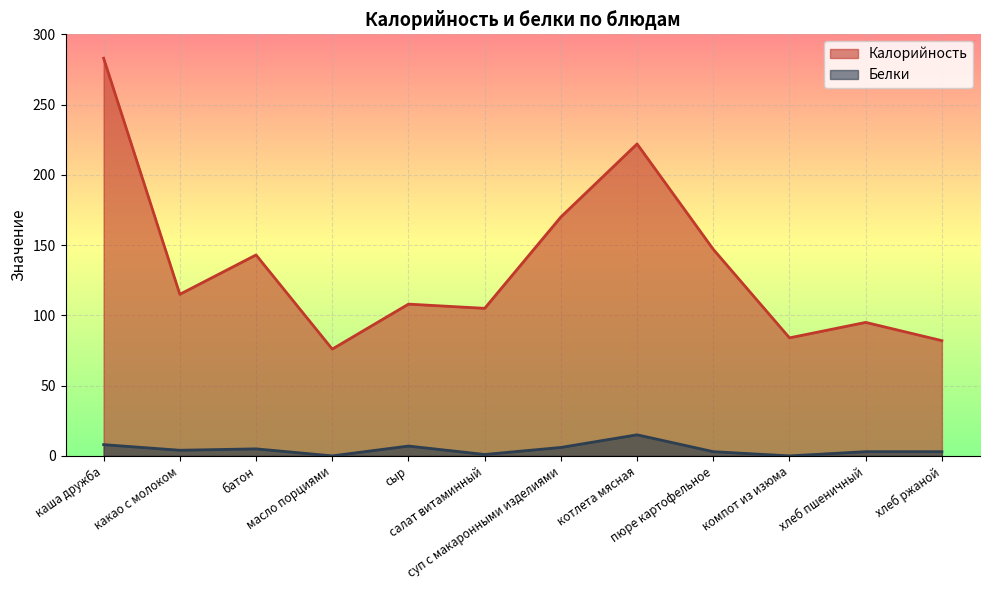

What is the value of the Калорийность point at the 11th from the left?

95